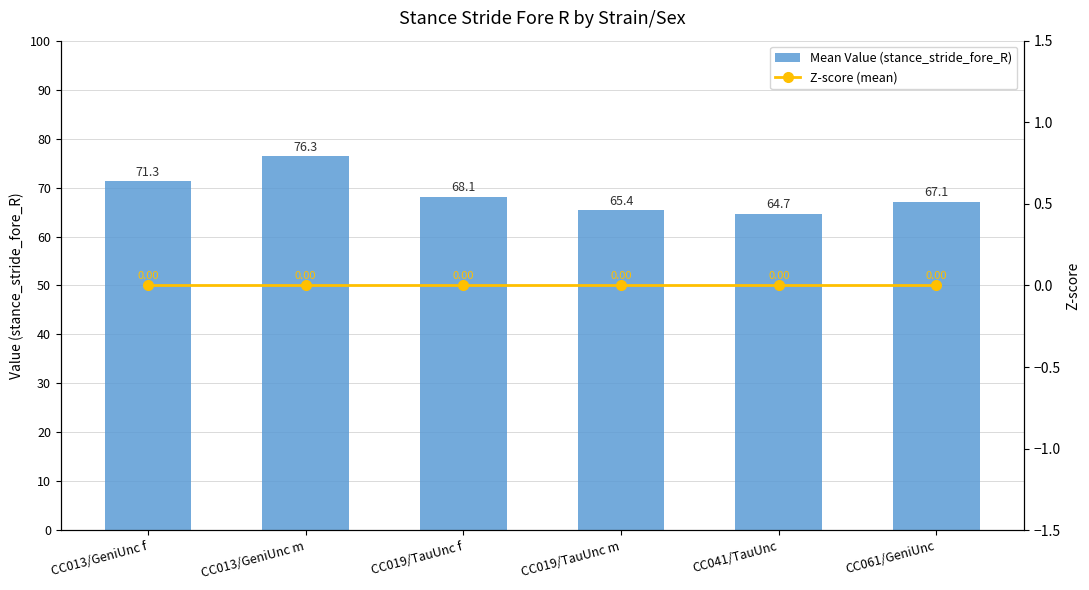

What is the sum of the Mean Value (stance_stride_fore_R) values at CC013/GeniUnc m and CC041/TauUnc?

141.1